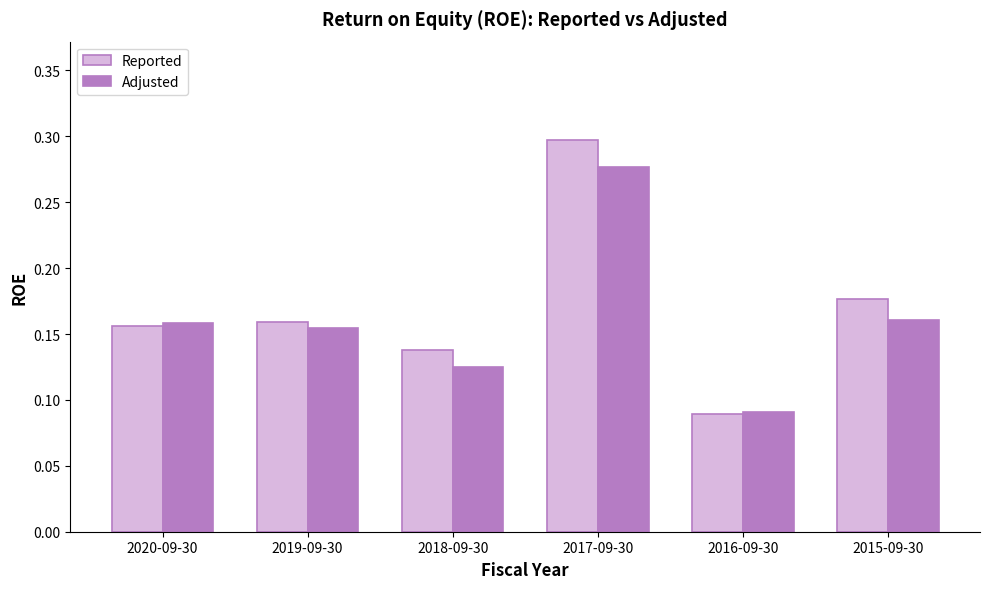

Count the Adjusted values in the range 0 to 1.

6